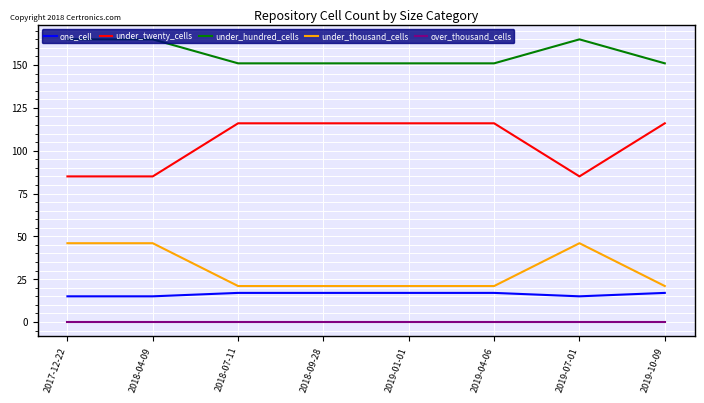

Which series has the largest total across all categories?

under_hundred_cells